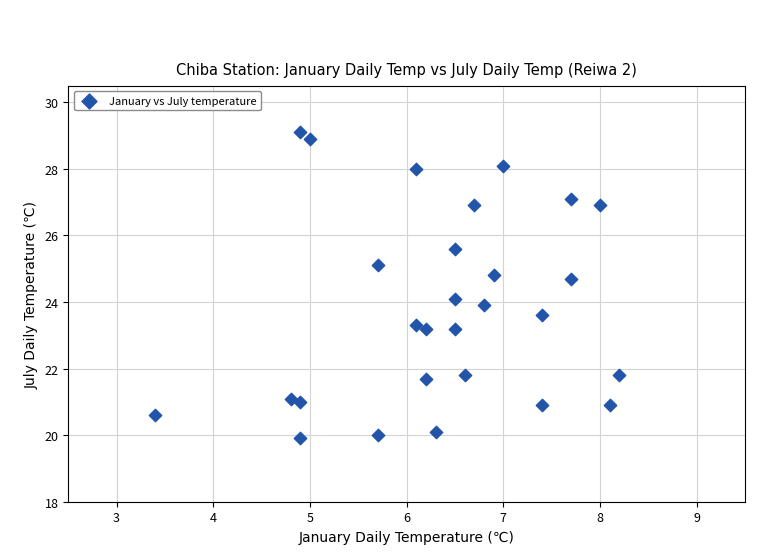

What is the range of Y values (max minus min)?

9.2